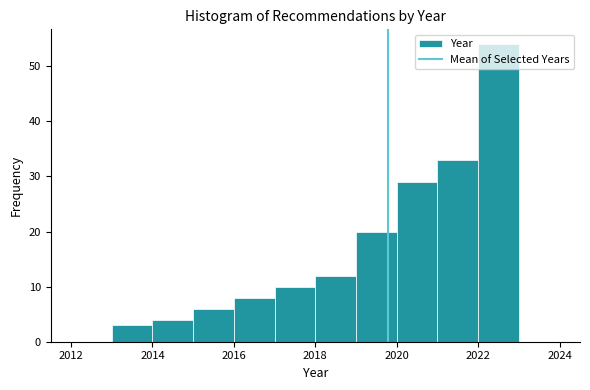

Over which range of the x-axis is the bar tallest?

2022 to 2023